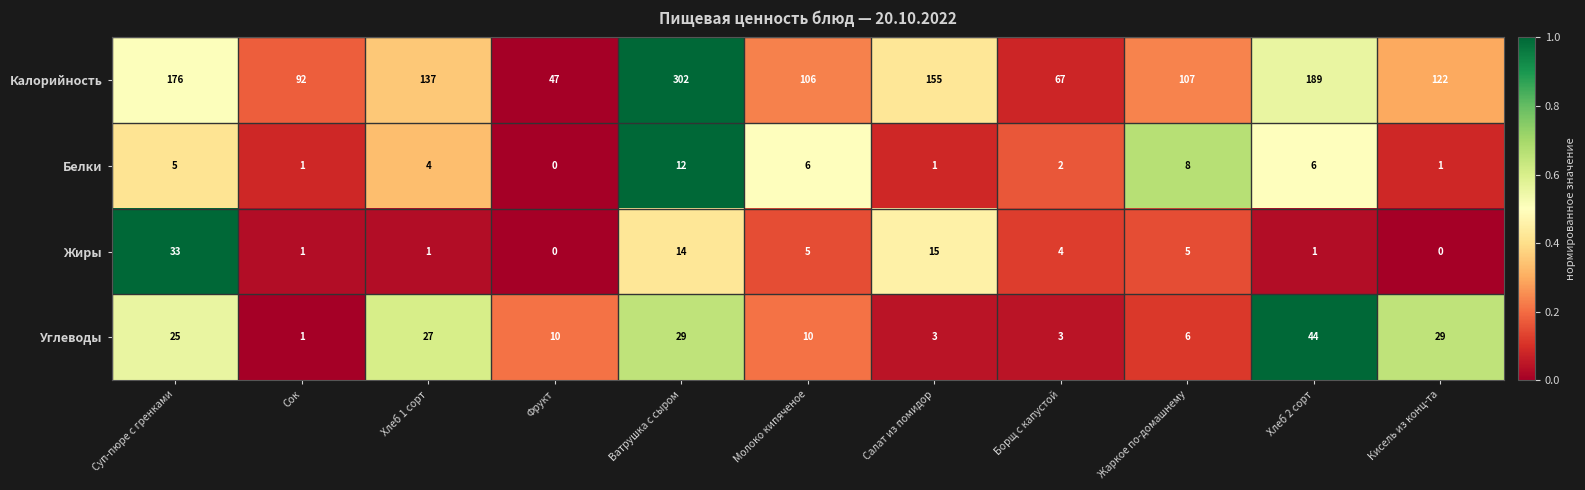

What is the difference between the Калорийность values at Ватрушка с сыром and Хлеб 1 сорт?

165